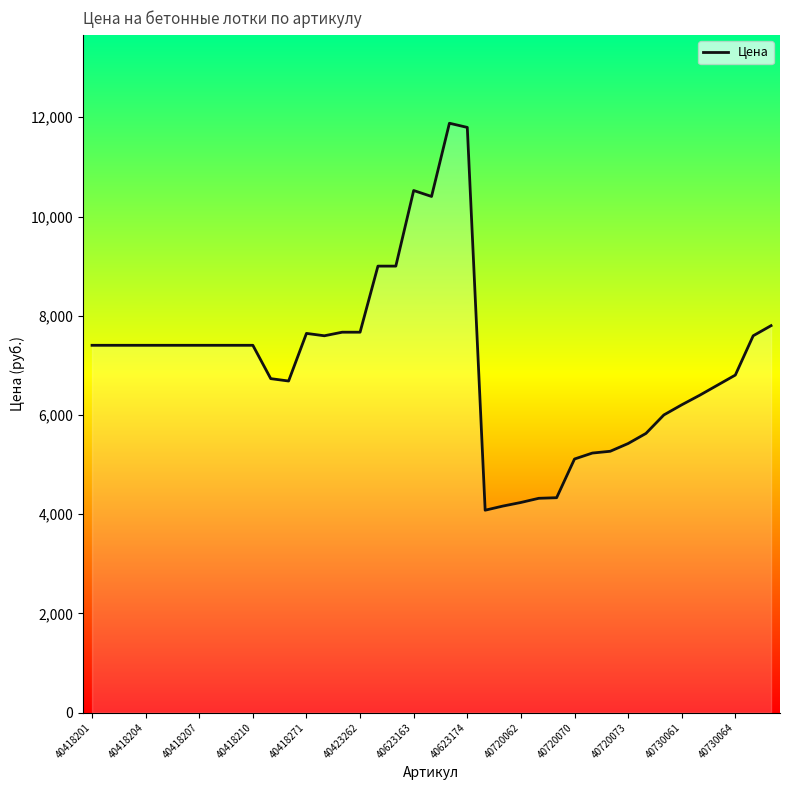

What is the difference between the maximum and minimum values?

7800